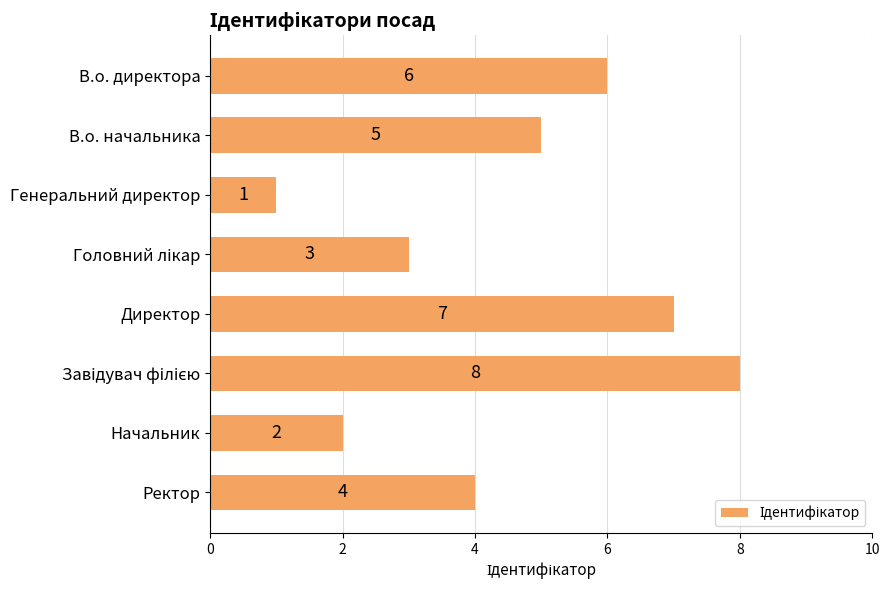

What is the difference between the maximum and minimum values?

7